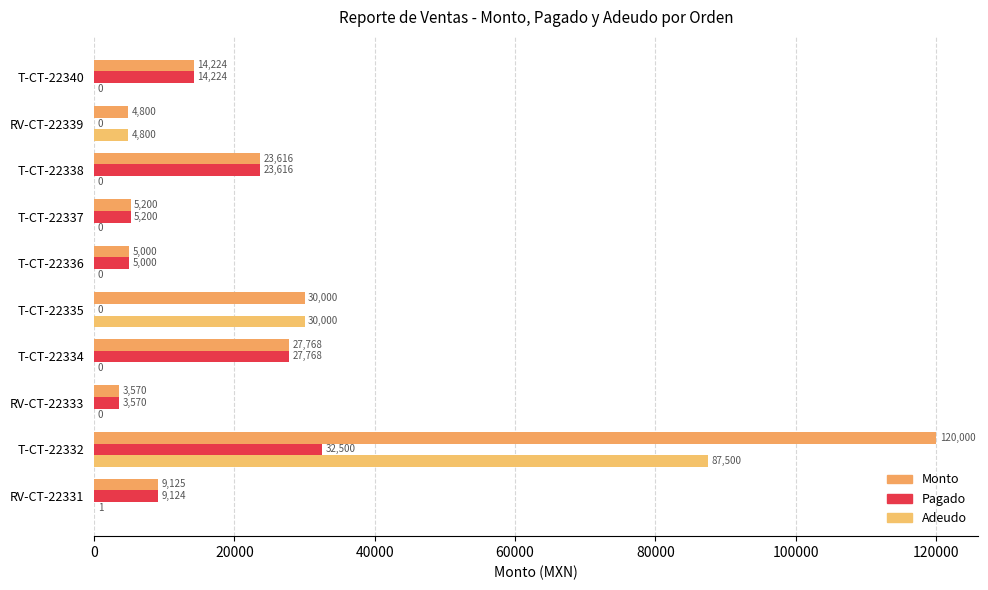

List the series in order of their peak value, highest first.

Monto, Adeudo, Pagado